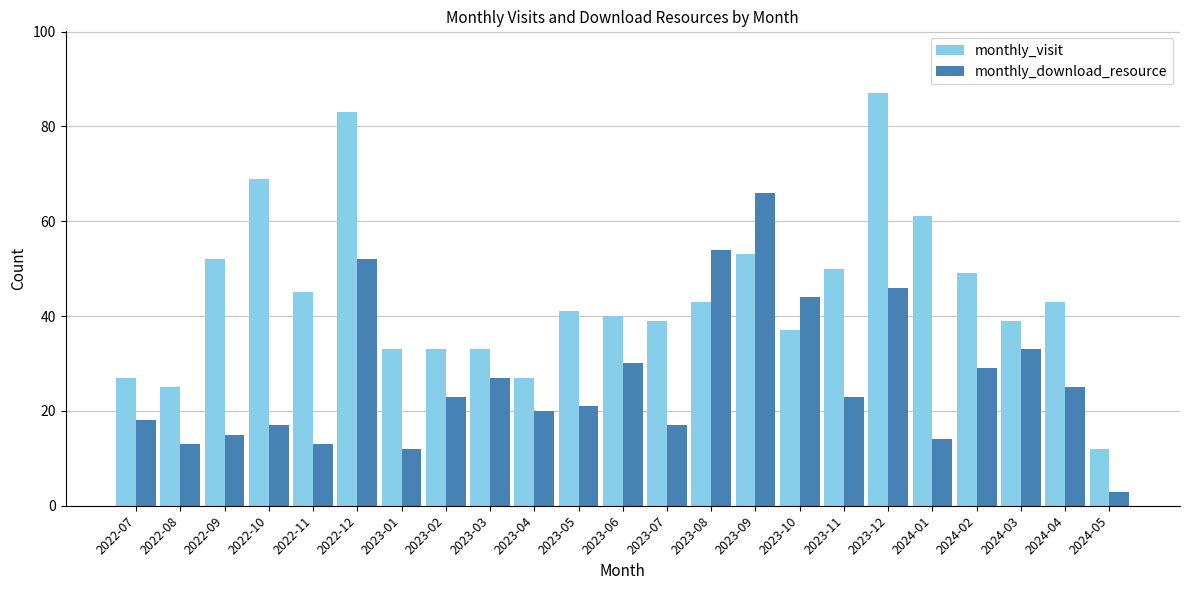

What is the difference between the monthly_visit values at 2023-07 and 2023-11?

11